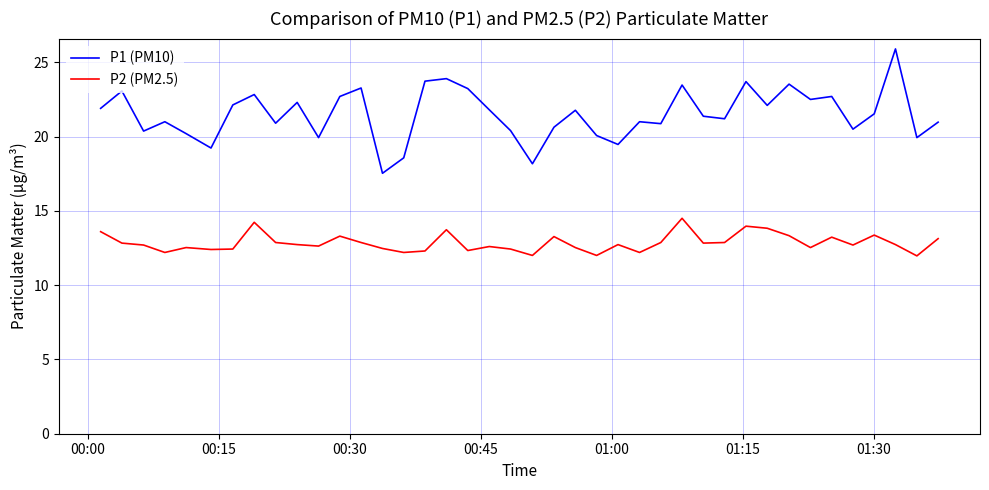

Rank the series by their maximum value, from lowest to highest.

P2 (PM2.5), P1 (PM10)